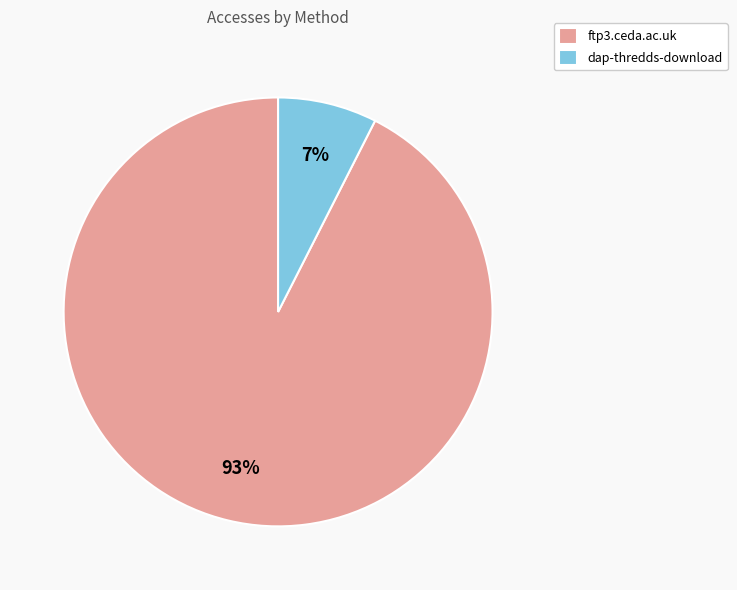

True or false: dap-thredds-download accounts for 7% of the total.

True